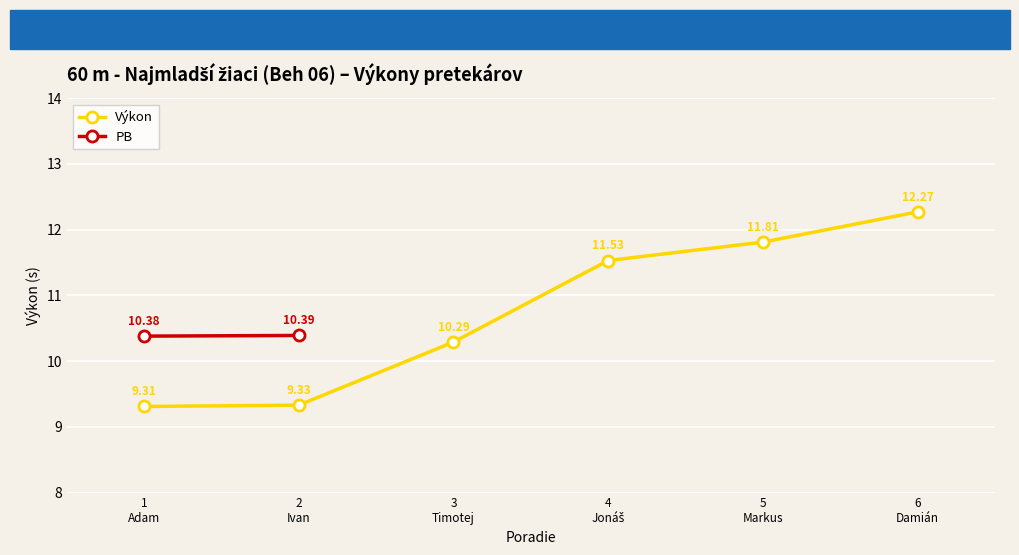

True or false: Výkon has more than 0 interior local peaks.

False